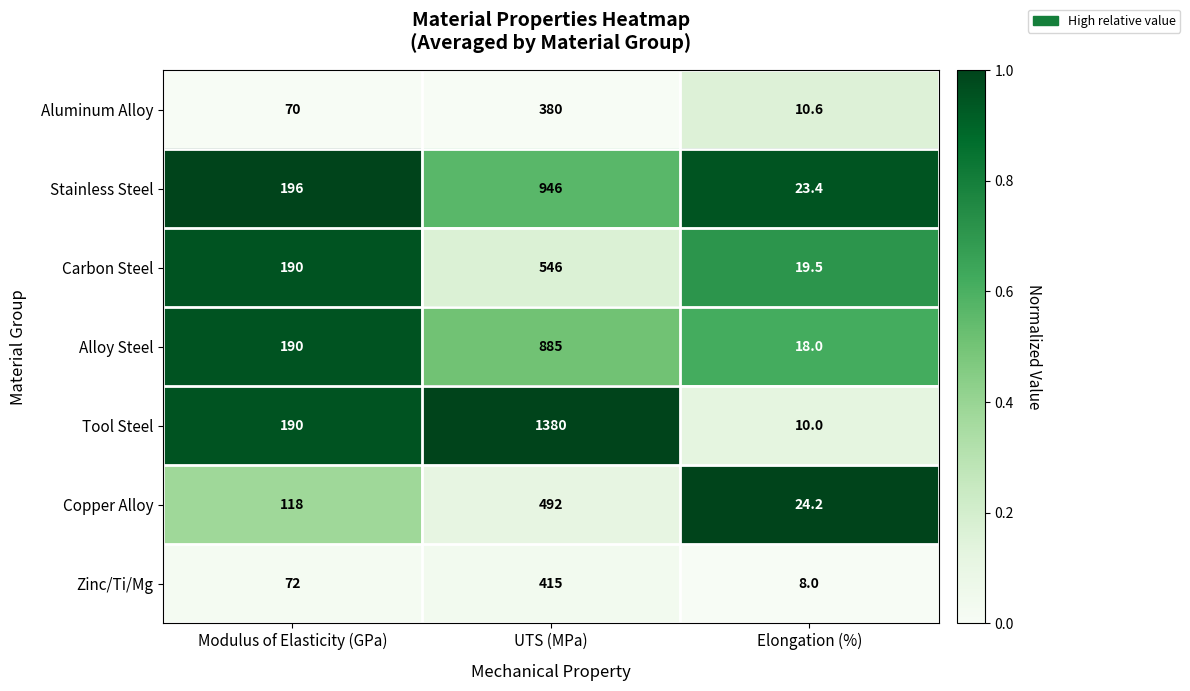

True or false: Tool Steel has a value of 1380.0 at UTS (MPa).

True